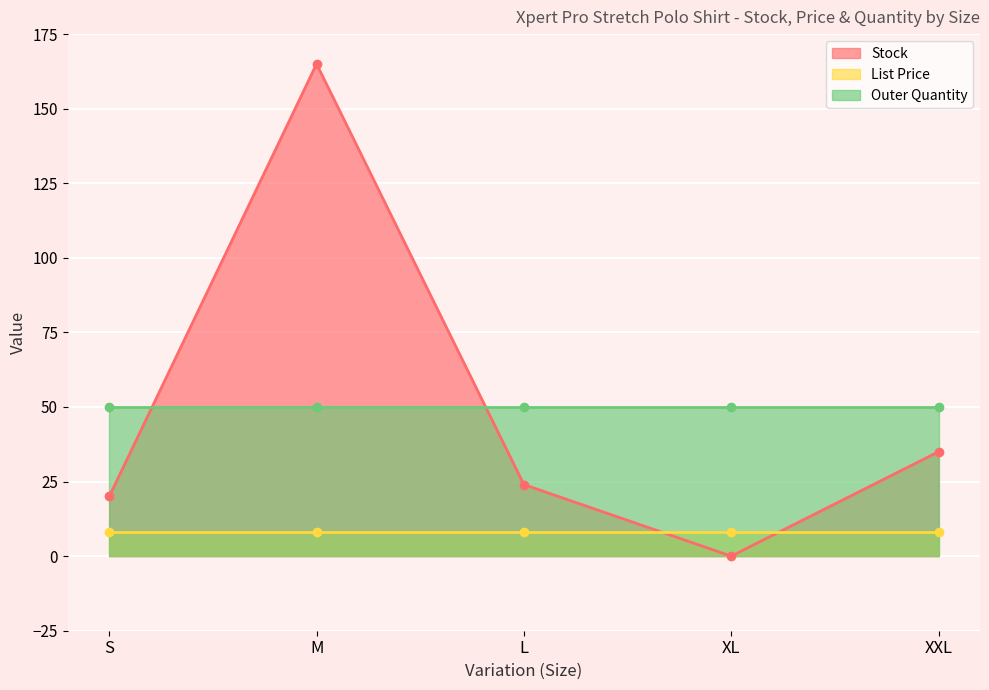

What position from the right is M?

4